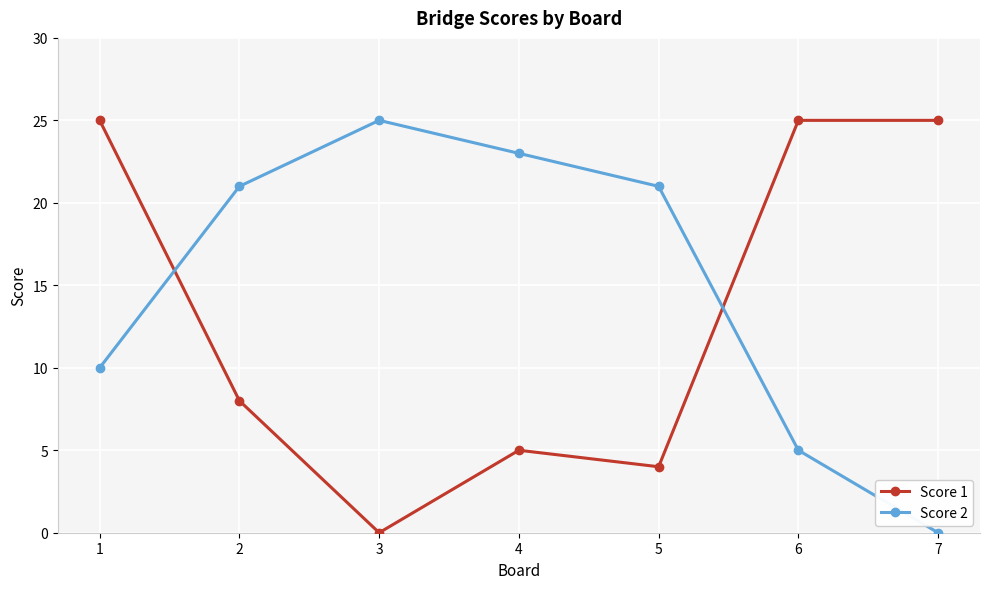

Reading right to left, what are all the values shown in this chart?

Score 1: 7=25	6=25	5=4	4=5	3=0	2=8	1=25
Score 2: 7=0	6=5	5=21	4=23	3=25	2=21	1=10